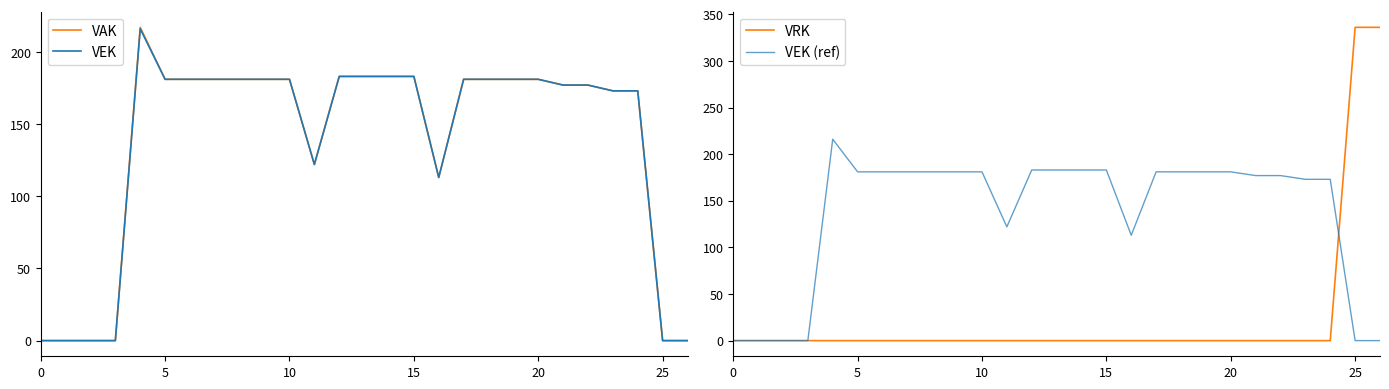

Count the number of categories in the chart.

27